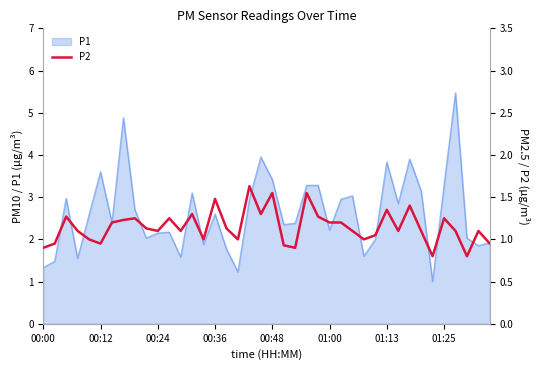

What is the change in value from 14 to 39?

-0.1